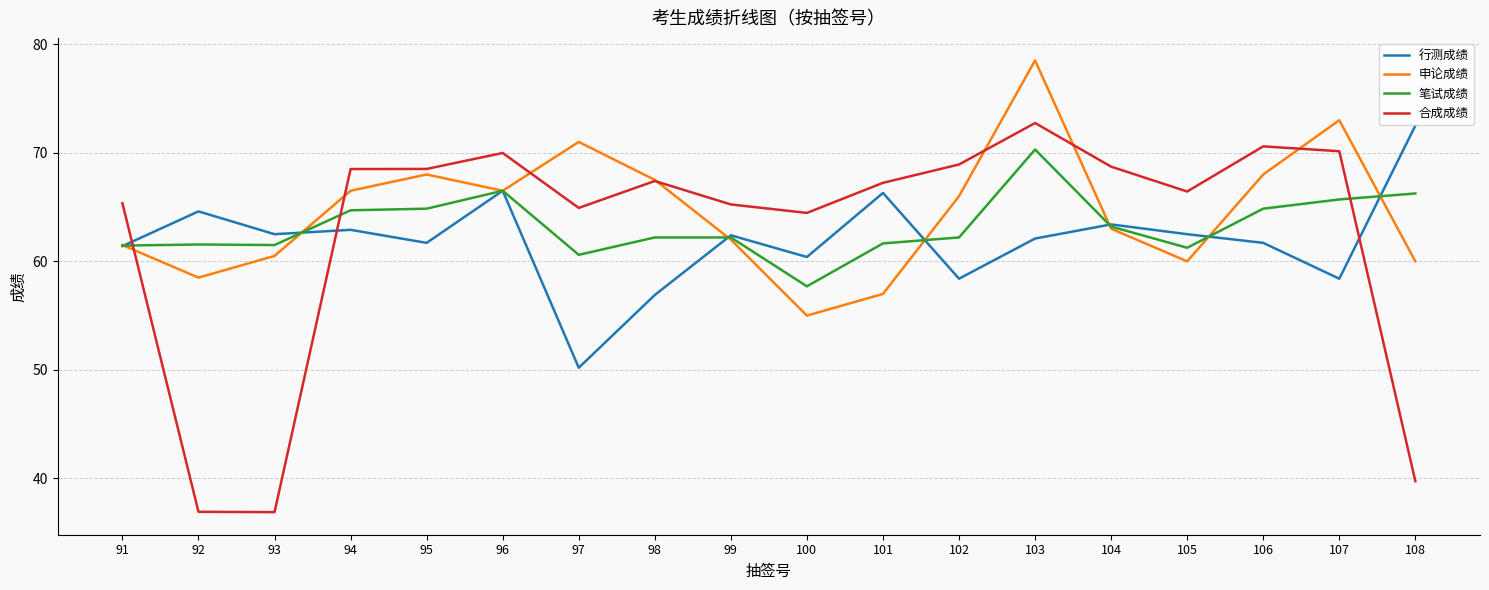

What is the maximum value for 合成成绩?

72.7